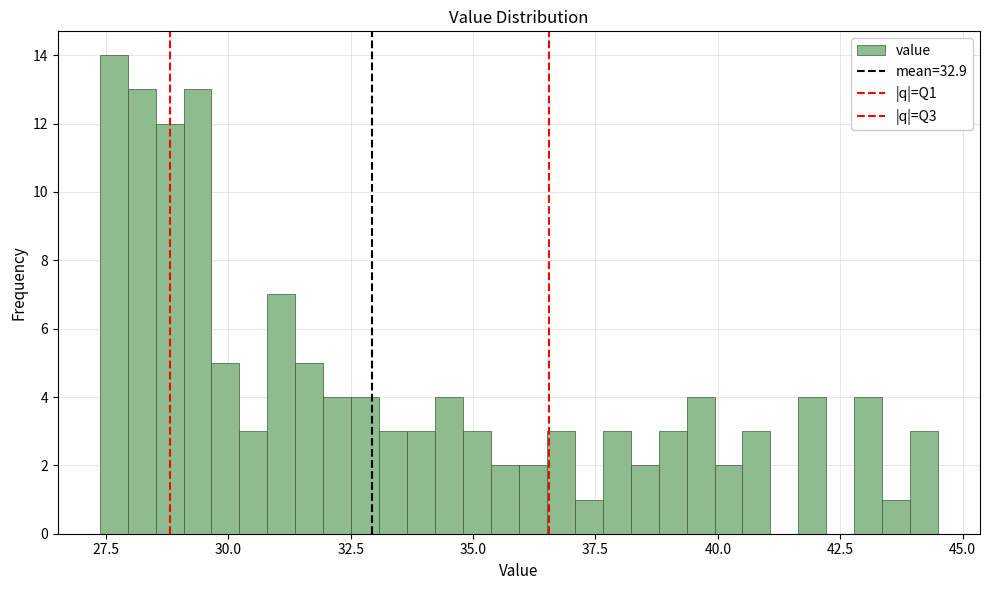

Around what value on the x-axis is the tallest bar? Give the approximate position of its centre, as read against the axis.

27.5